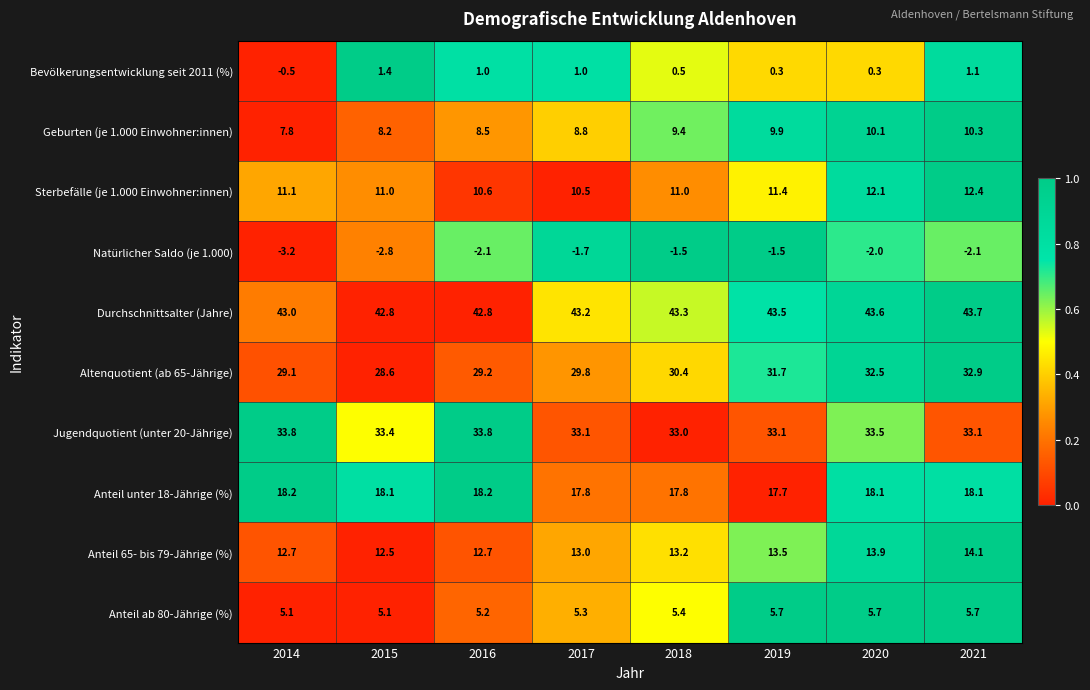

What is the difference between the second highest and second lowest values in the Anteil ab 80-Jährige (%) series?

0.6